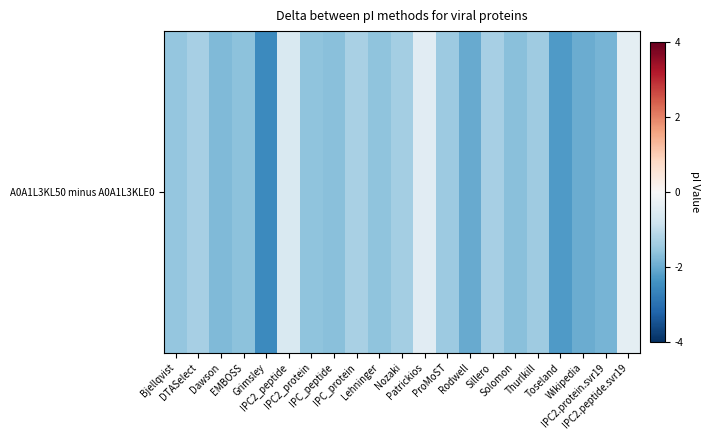

Rank the categories by value from highest to lowest.

IPC2.peptide.svr19, Patrickios, IPC2_peptide, IPC_protein, Sillero, DTASelect, Nozaki, Thurlkill, ProMoST, Bjellqvist, IPC2_protein, Lehninger, EMBOSS, IPC_peptide, Solomon, Dawson, IPC2.protein.svr19, Wikipedia, Rodwell, Toseland, Grimsley